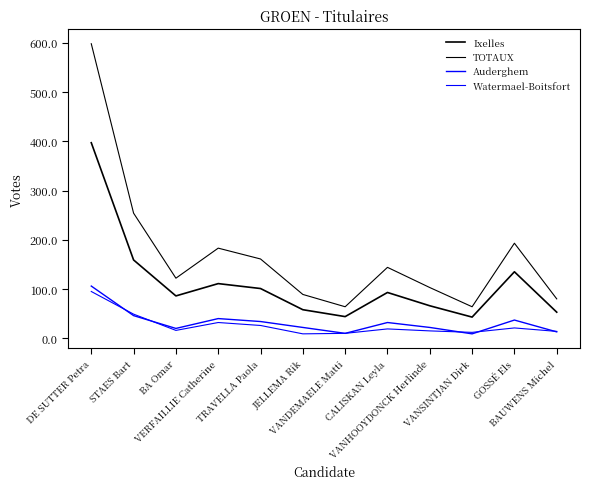

How many lines are shown in the chart?

4